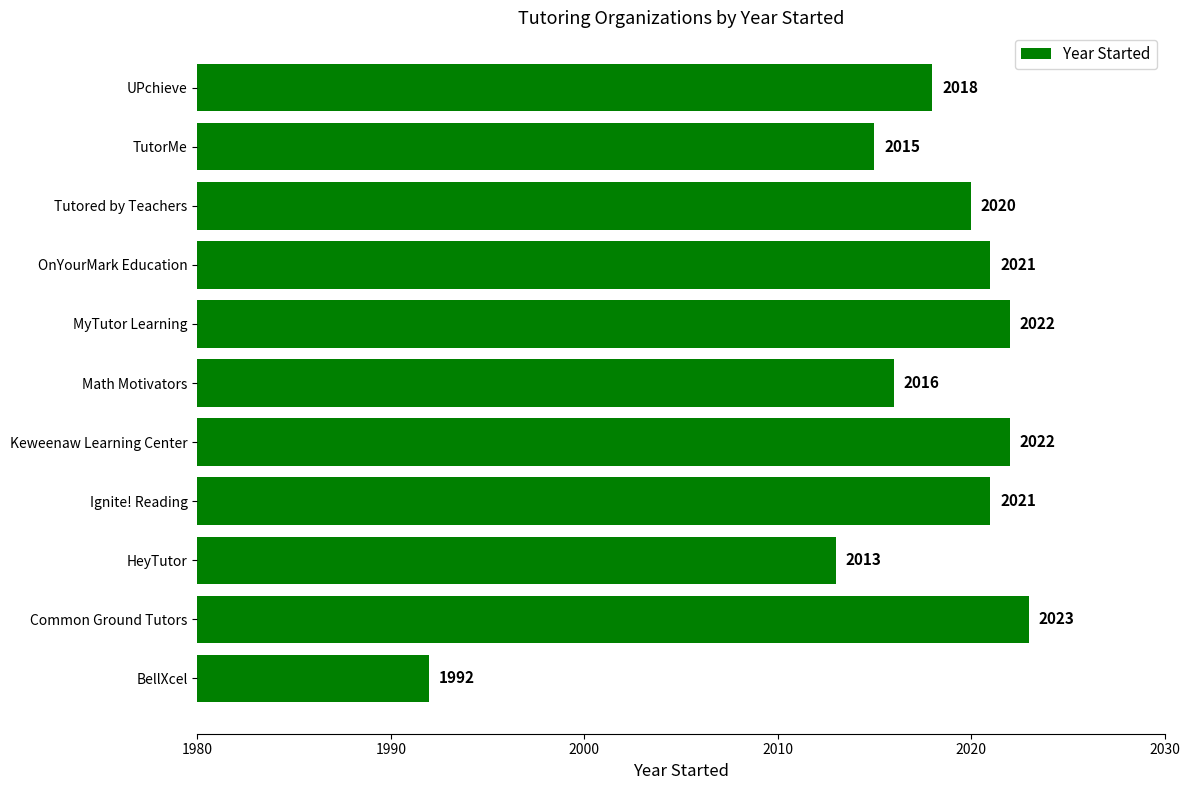

What is the average value?

2017